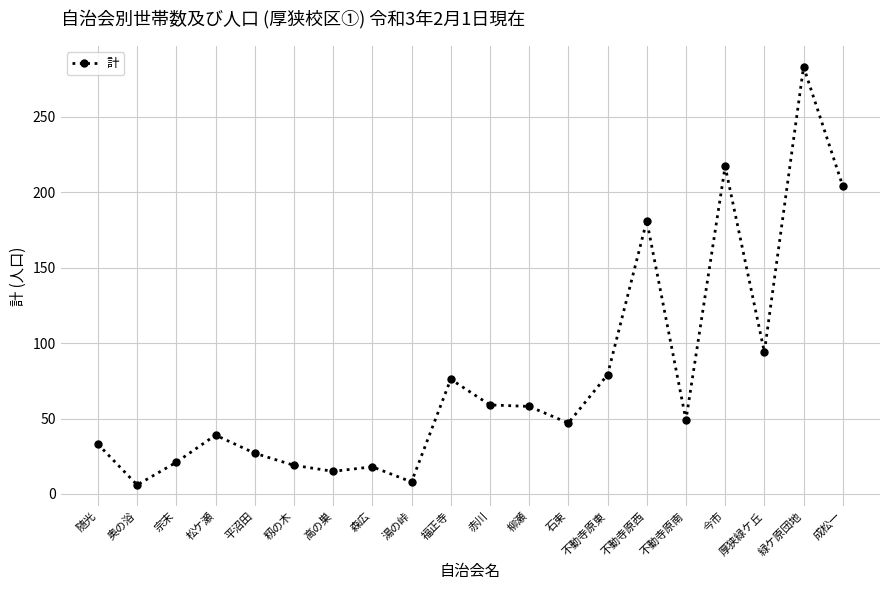

The value at 宗末 is 7. True or false?

False